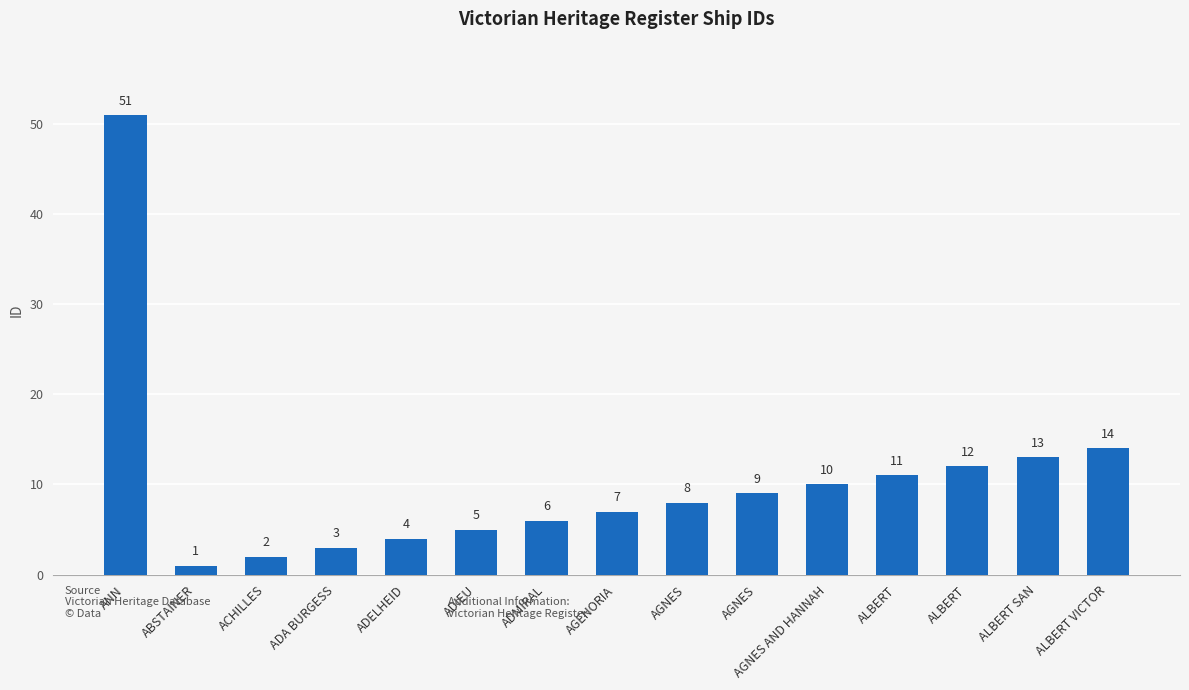

How many values are below 8?

7